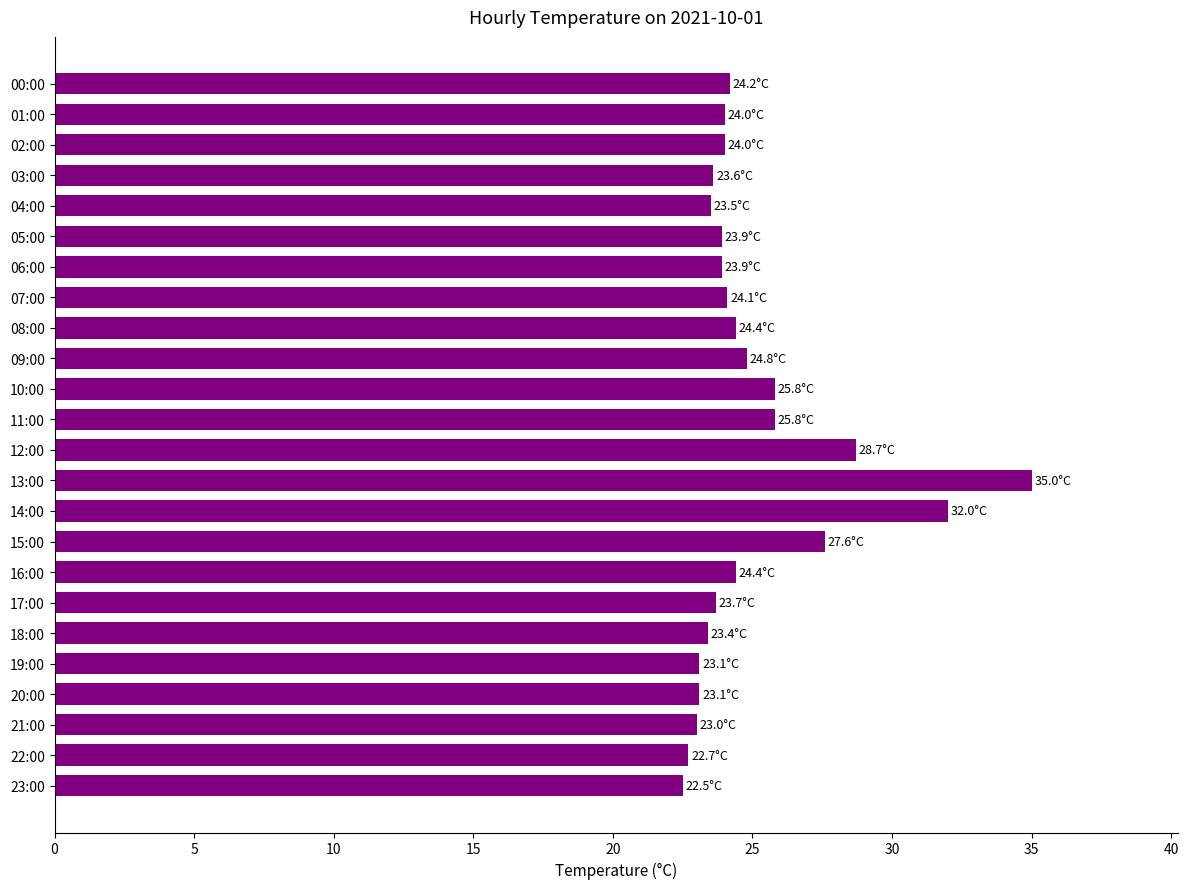

Which has a higher value, 23:00 or 14:00?

14:00